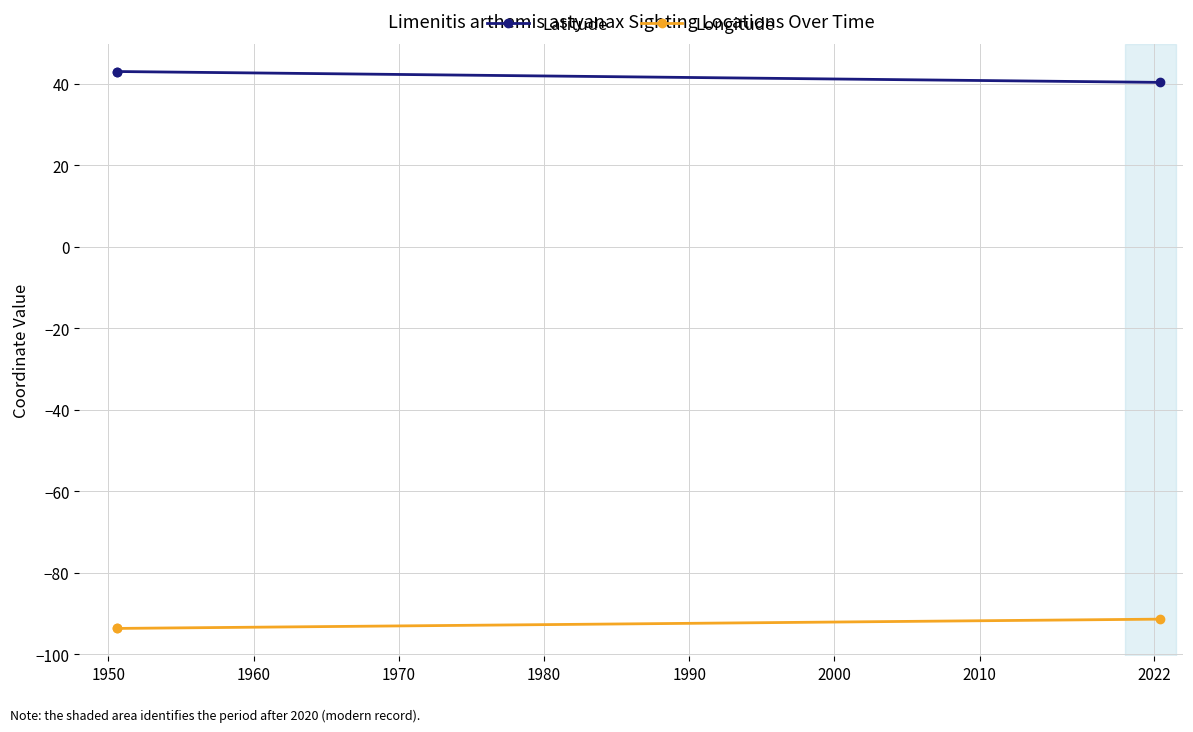

Is this an area chart (filled region under the line)?

No